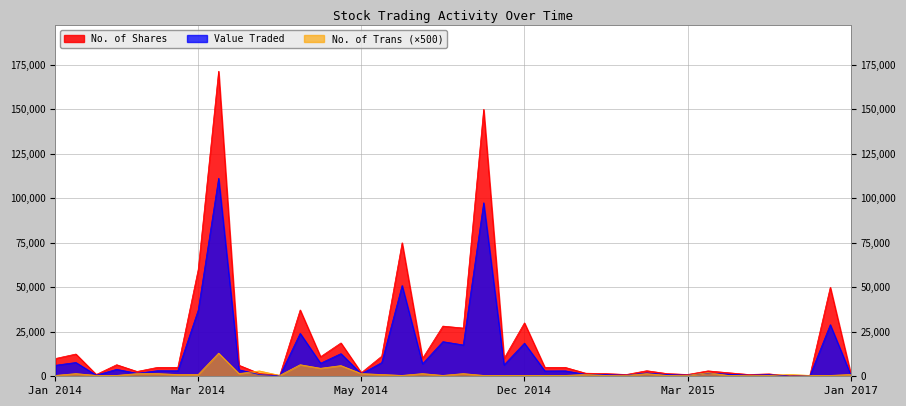

How many lines are shown in the chart?

3